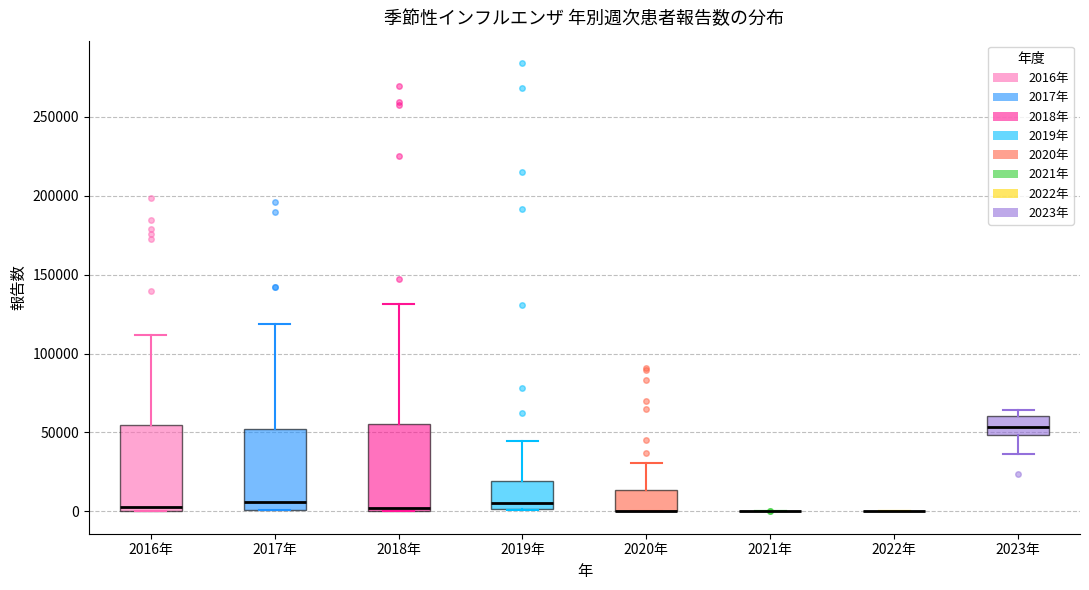

Reading left to right, transcribe this box plot: for each box, give where its median line is, the range the box spans, and where its two whiskers end, as read against the y-axis. The values are not printed on the chart, so give them approximately, as read against the axis.

2016年: median 5000, box 0 to 55000, whiskers 0 to 110000
2017年: median 5000, box 0 to 50000, whiskers 0 to 120000
2018年: median 0 (just above the box's lower edge), box 0 to 55000, whiskers 0 to 130000
2019年: median 5000, box 0 to 20000, whiskers 0 to 45000
2020年: median 0 (drawn on the box's lower edge), box 0 to 15000, whiskers 0 to 30000
2021年: box collapsed to a line at 0, whiskers 0 to 0
2022年: box collapsed to a line at 0, whiskers 0 to 0
2023年: median 55000, box 50000 to 60000, whiskers 35000 to 65000